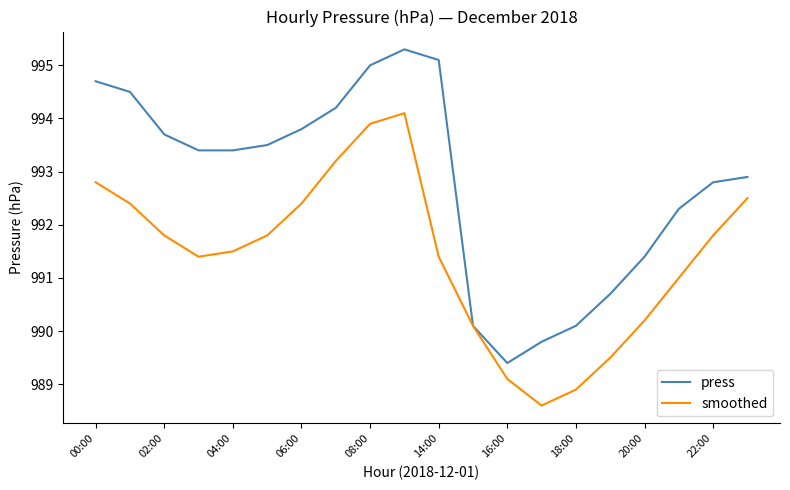

Rank the series by their maximum value, from highest to lowest.

press, smoothed